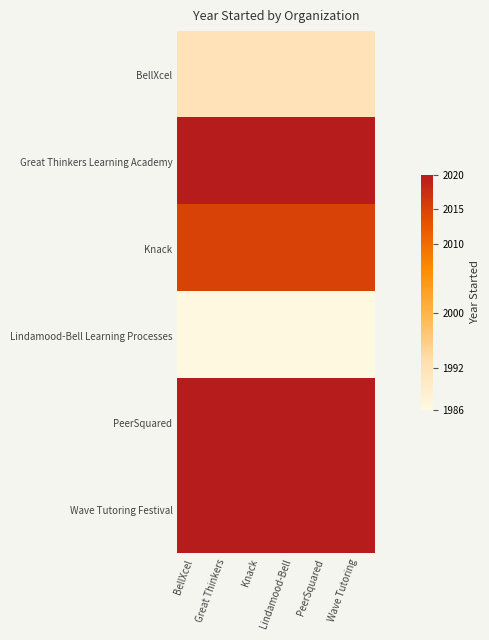

Reading left to right, what are all the values shown in this chart?

BellXcel: BellXcel=1992	Great Thinkers=1992	Knack=1992	Lindamood-Bell=1992	PeerSquared=1992	Wave Tutoring=1992
Great Thinkers Learning Academy: BellXcel=2020	Great Thinkers=2020	Knack=2020	Lindamood-Bell=2020	PeerSquared=2020	Wave Tutoring=2020
Knack: BellXcel=2015	Great Thinkers=2015	Knack=2015	Lindamood-Bell=2015	PeerSquared=2015	Wave Tutoring=2015
Lindamood-Bell Learning Processes: BellXcel=1986	Great Thinkers=1986	Knack=1986	Lindamood-Bell=1986	PeerSquared=1986	Wave Tutoring=1986
PeerSquared: BellXcel=2020	Great Thinkers=2020	Knack=2020	Lindamood-Bell=2020	PeerSquared=2020	Wave Tutoring=2020
Wave Tutoring Festival: BellXcel=2020	Great Thinkers=2020	Knack=2020	Lindamood-Bell=2020	PeerSquared=2020	Wave Tutoring=2020